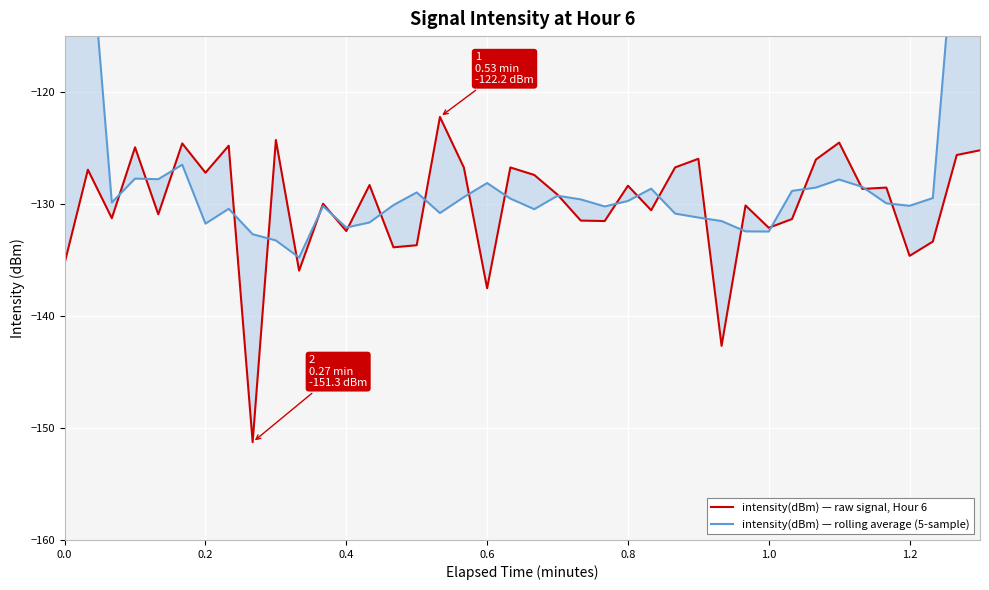

Is this an area chart (filled region under the line)?

No